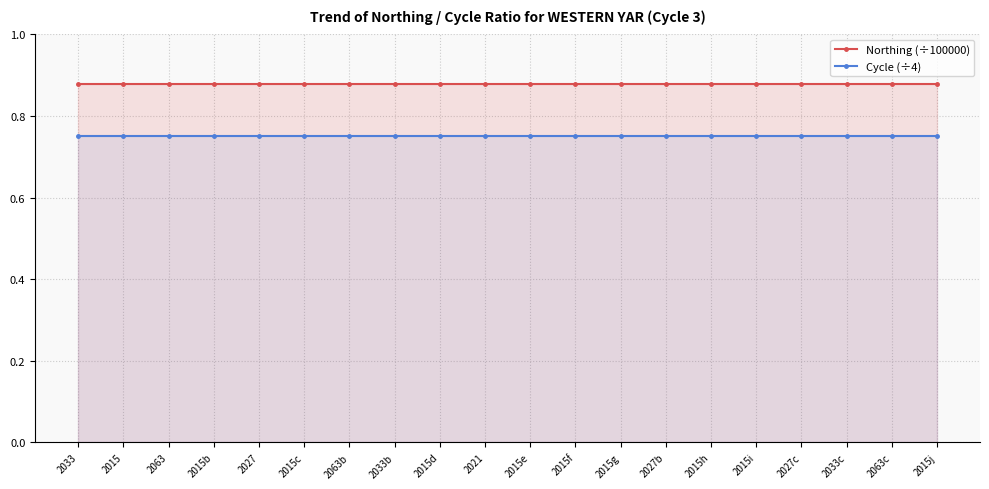

What is the spread (max minus min) of values at 2063c?

0.1